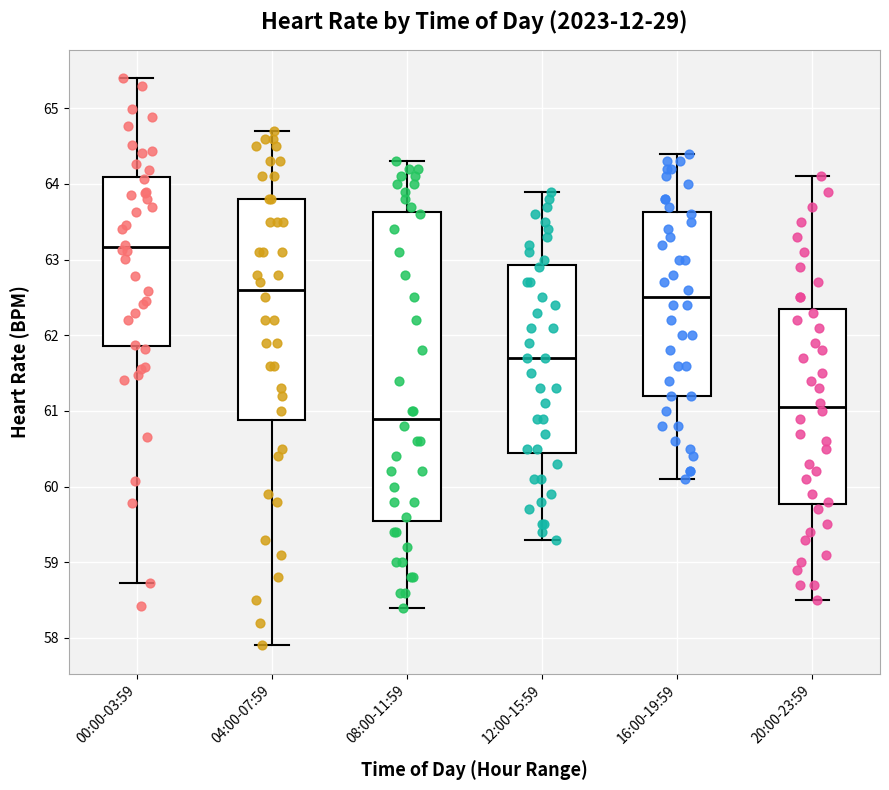

Which box has the highest median line?

00:00-03:59